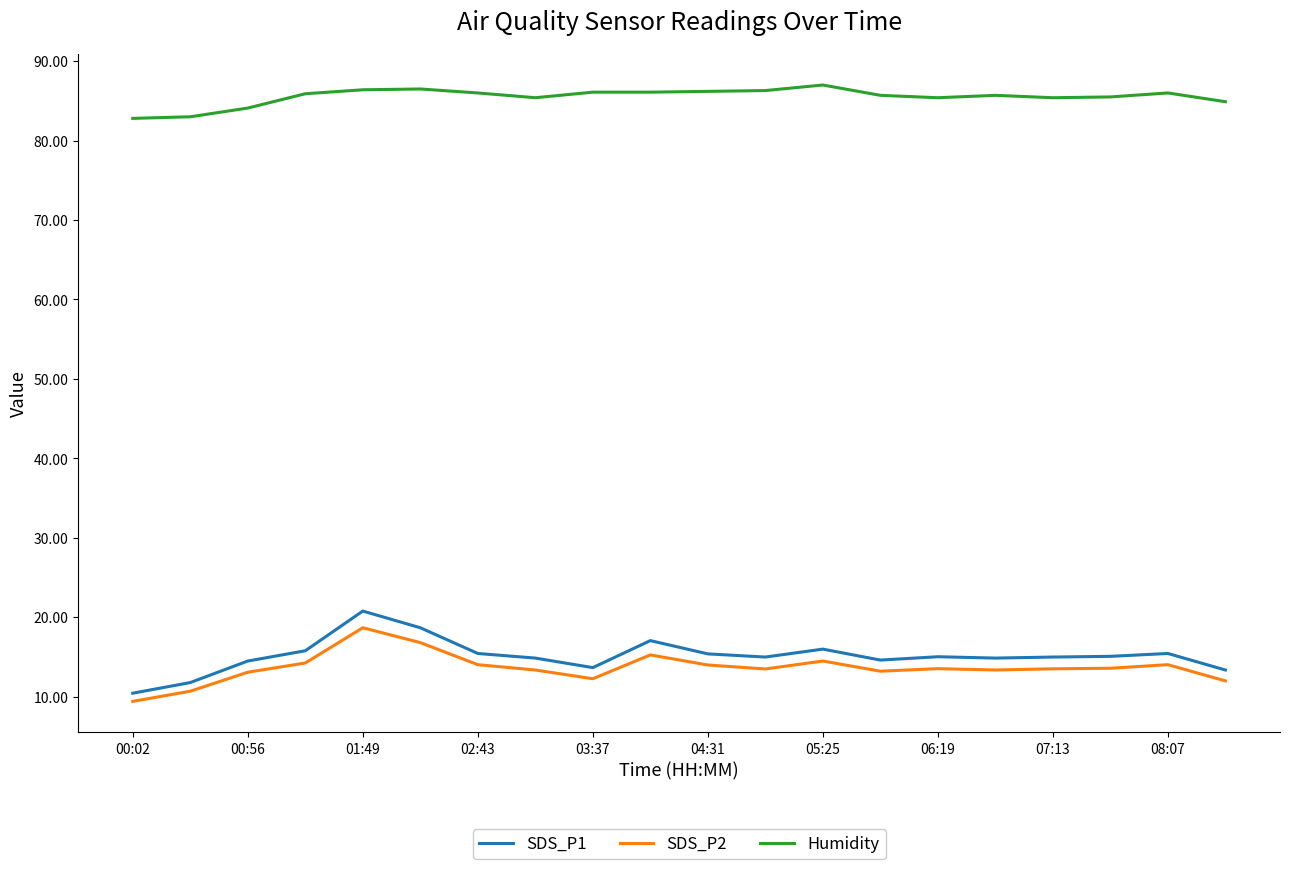

What is the minimum value shown in the chart?

9.4